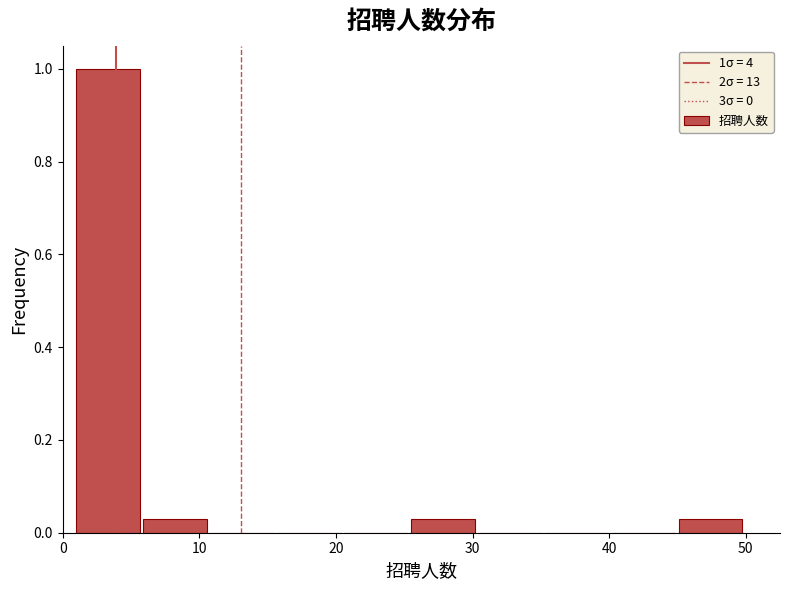

Over which range of the x-axis is the bar tallest?

1.0 to 5.9